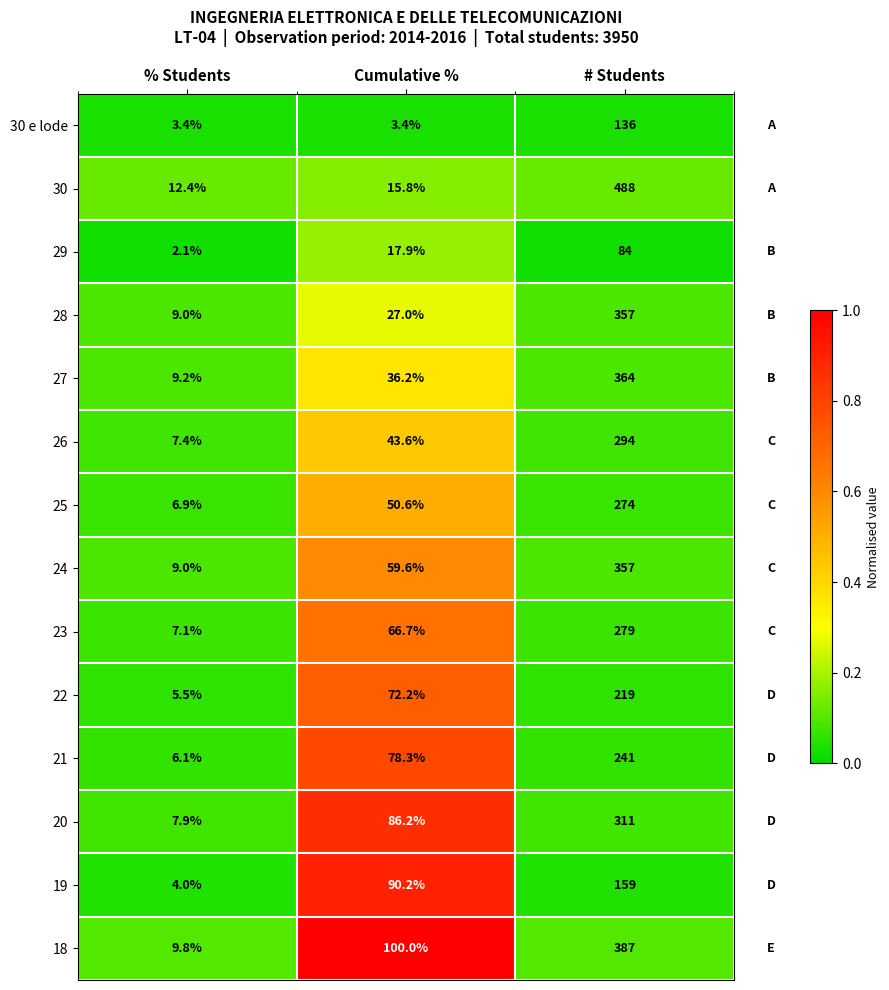

What is the total value across all series at % Students?

99.8